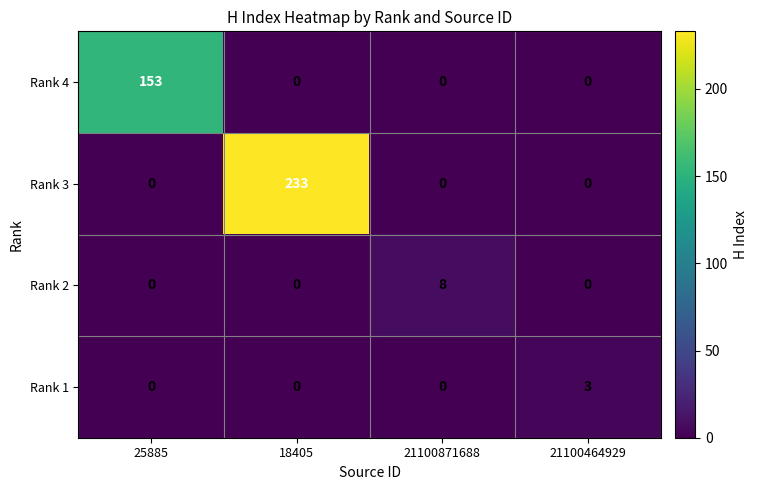

Reading left to right, transcribe all the data shown in this chart.

Rank 4: 25885=153	18405=0	21100871688=0	21100464929=0
Rank 3: 25885=0	18405=233	21100871688=0	21100464929=0
Rank 2: 25885=0	18405=0	21100871688=8	21100464929=0
Rank 1: 25885=0	18405=0	21100871688=0	21100464929=3